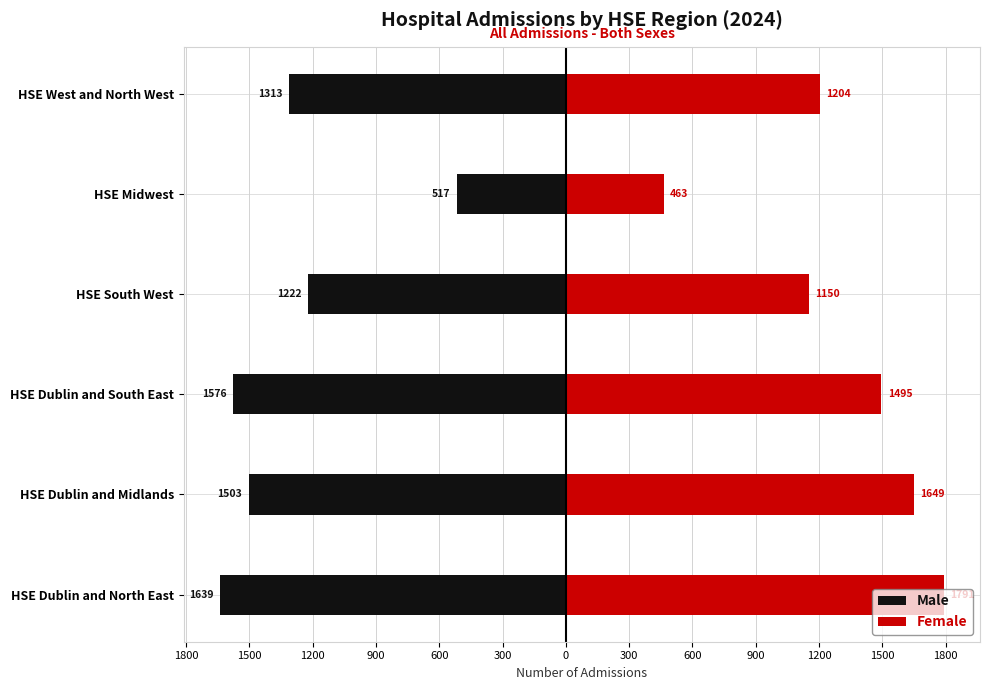

How many data points in Female are above 1495?

2